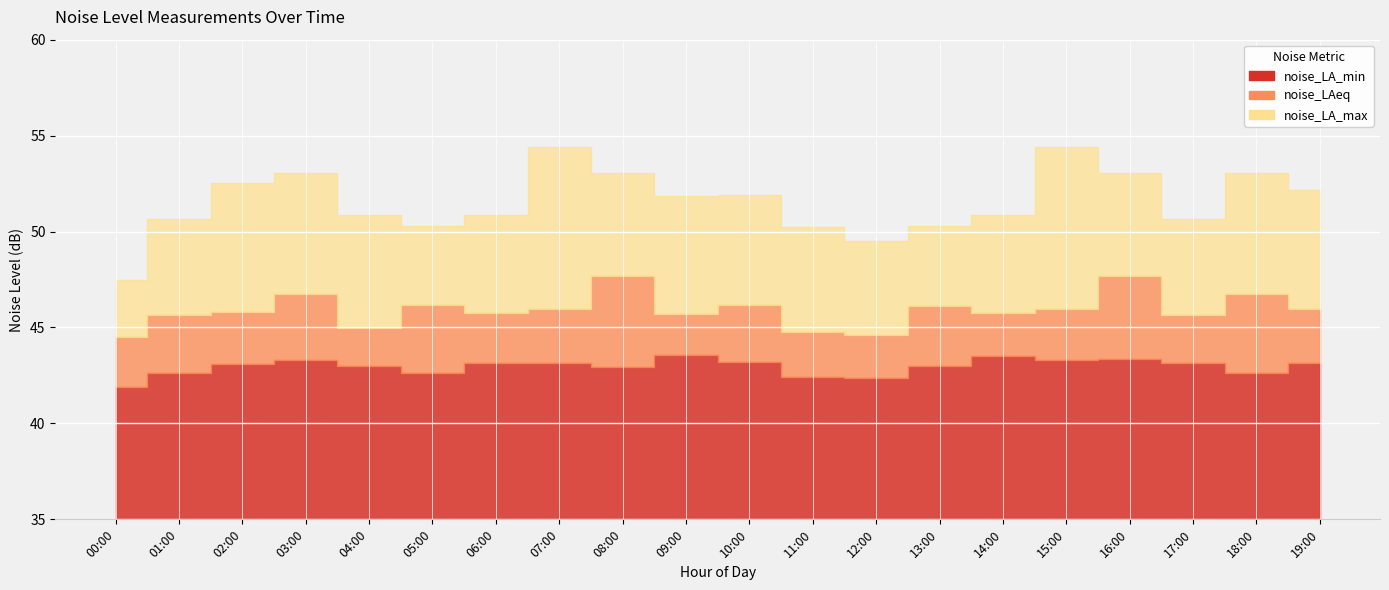

At which category is the sum across all series the highest?

16:00